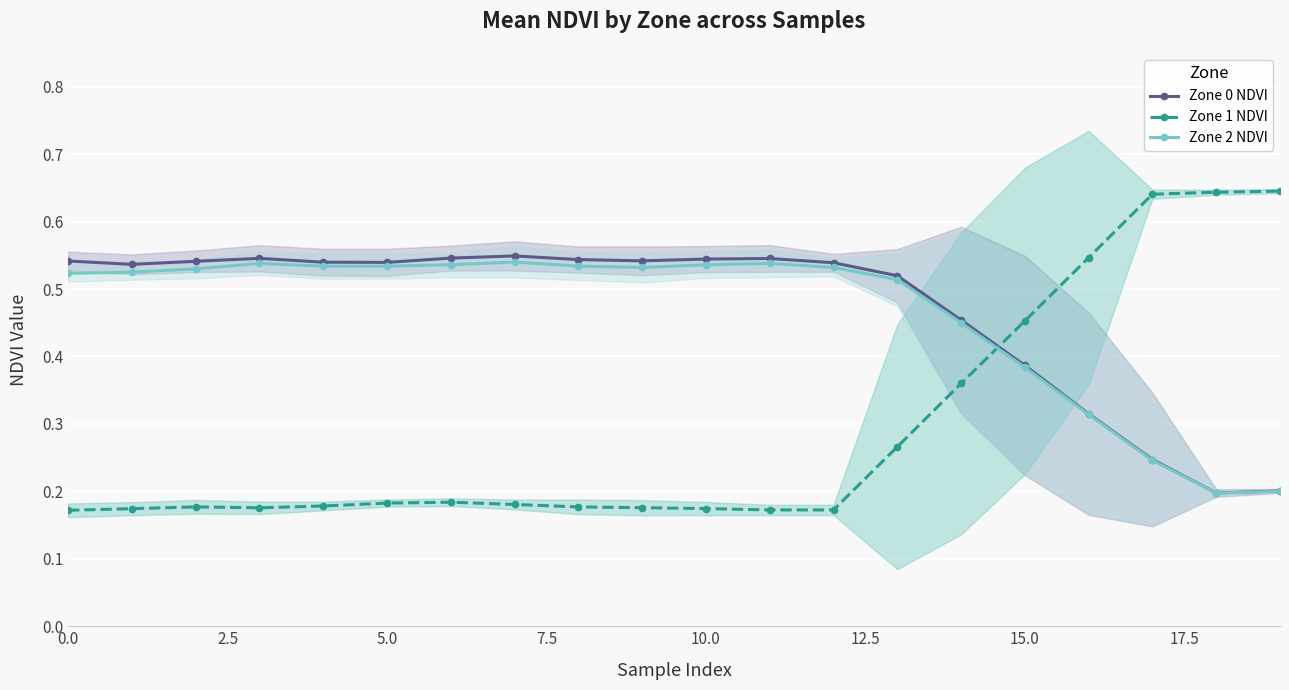

What are all the series names shown in the legend?

Zone 0 NDVI, Zone 1 NDVI, Zone 2 NDVI